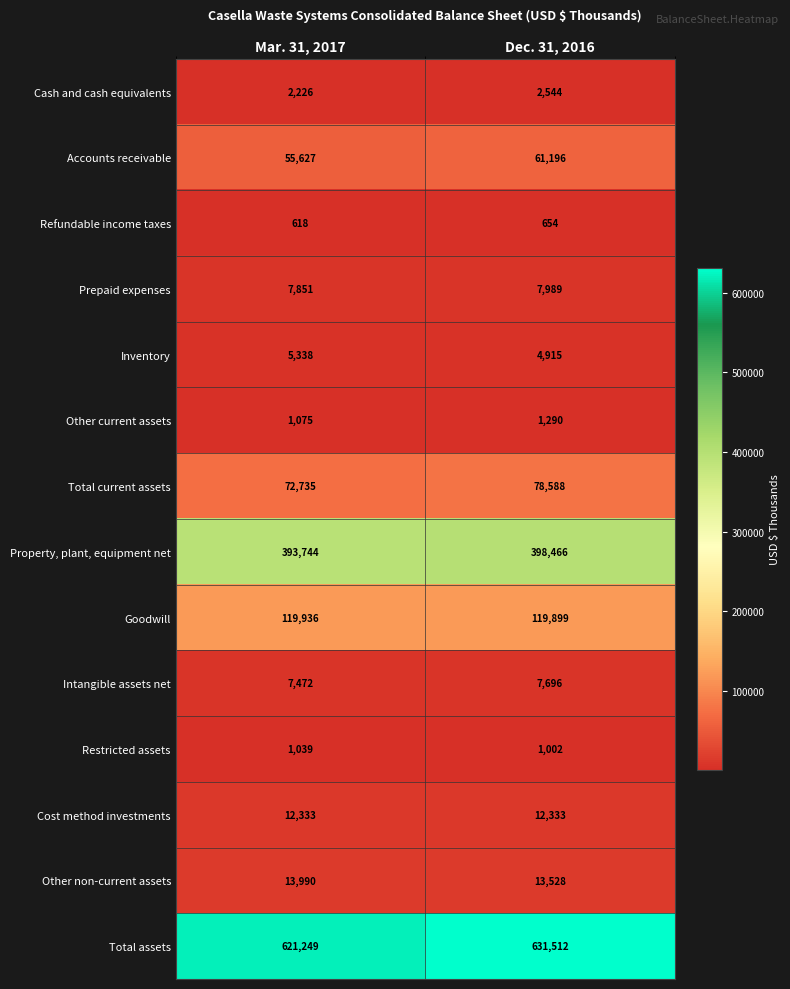

Rank the series by their maximum value, from highest to lowest.

Total assets, Property, plant, equipment net, Goodwill, Total current assets, Accounts receivable, Other non-current assets, Cost method investments, Prepaid expenses, Intangible assets net, Inventory, Cash and cash equivalents, Other current assets, Restricted assets, Refundable income taxes